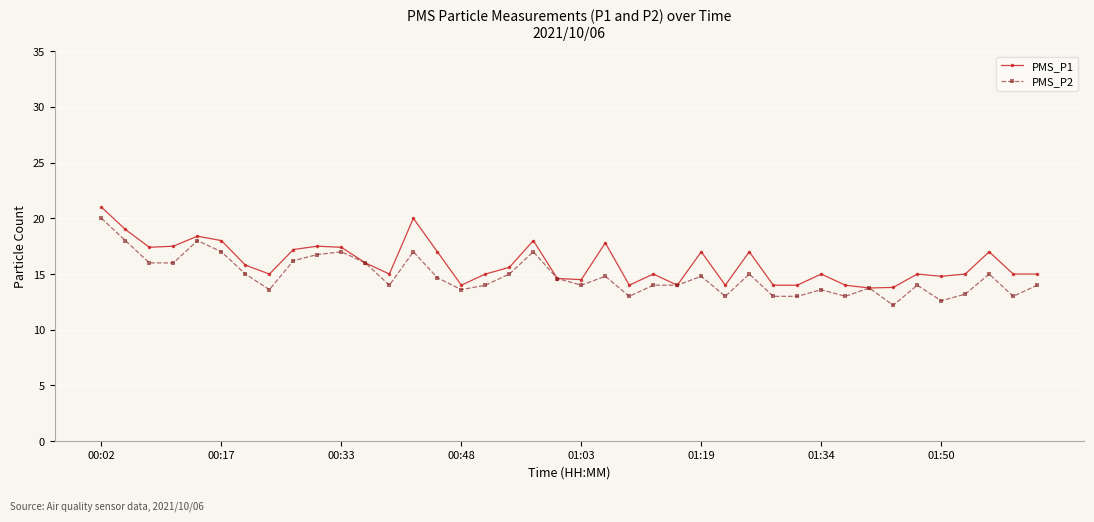

True or false: PMS_P1 has more than 0 points higher than both neighbors.

True